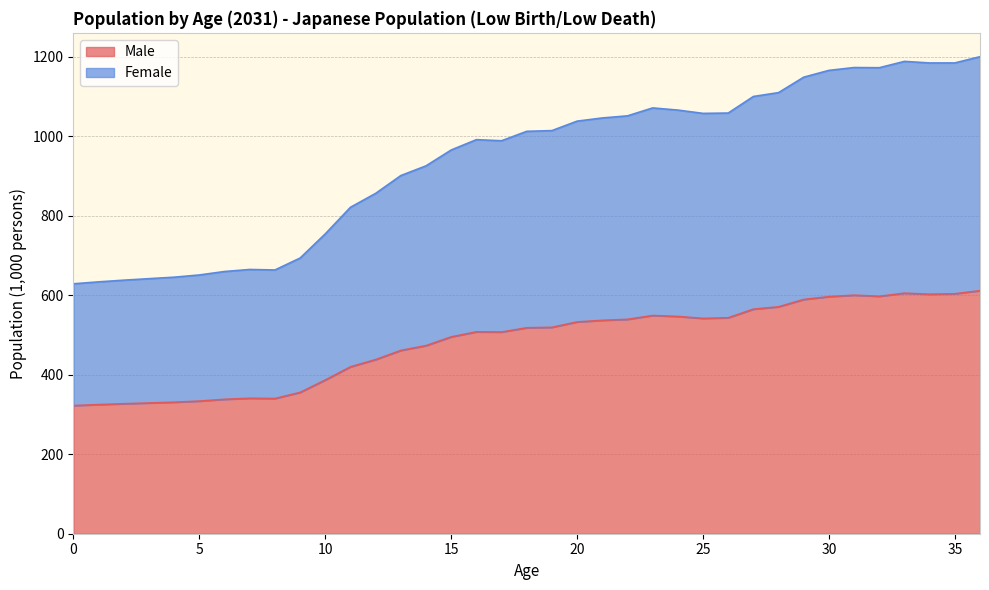

What value does the Male series have at 13?

461.2